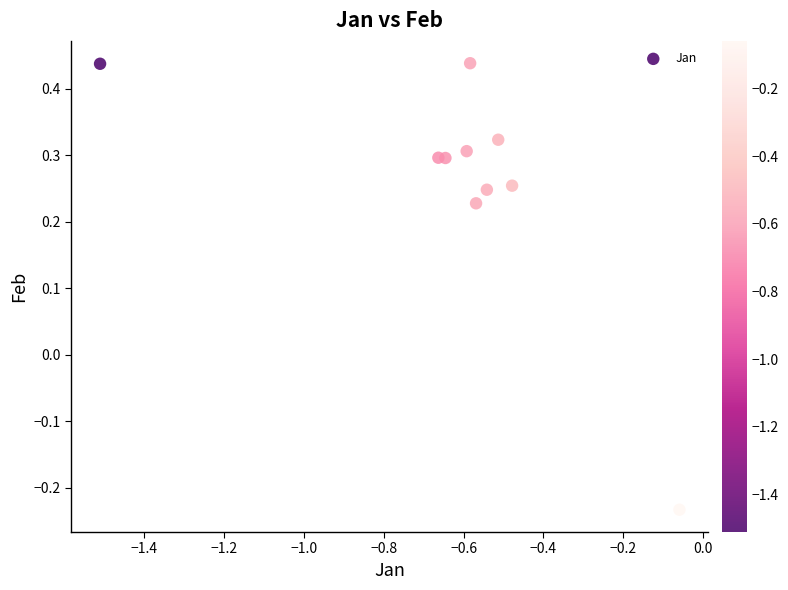

What is the range of X values (max minus min)?

1.5